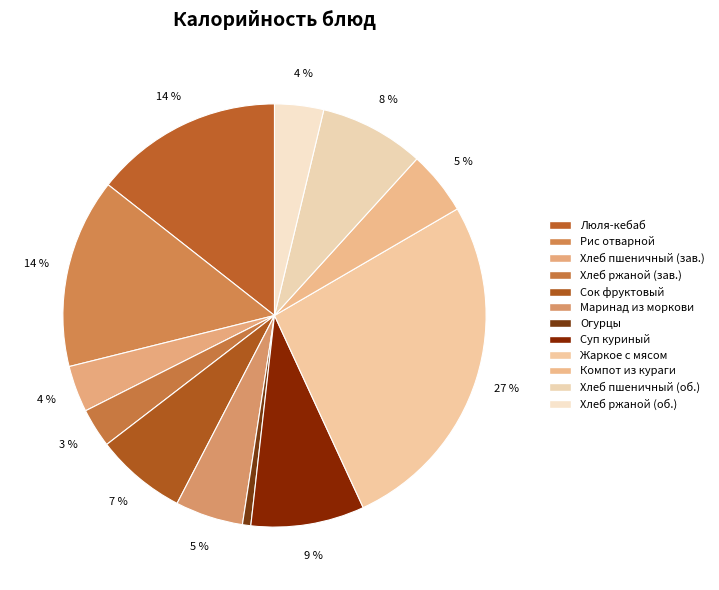

Does Маринад из моркови represent more than half of the total?

No